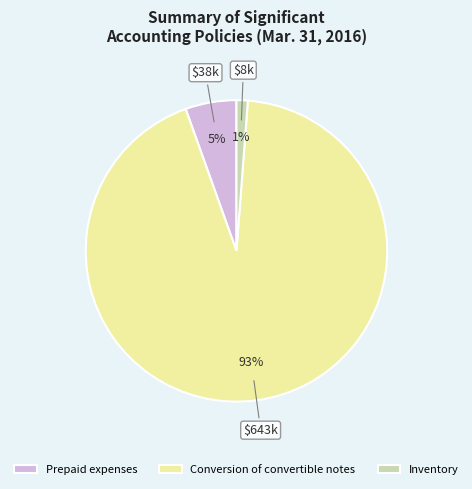

Combined, do Conversion of convertible notes and Inventory account for over 50%?

Yes